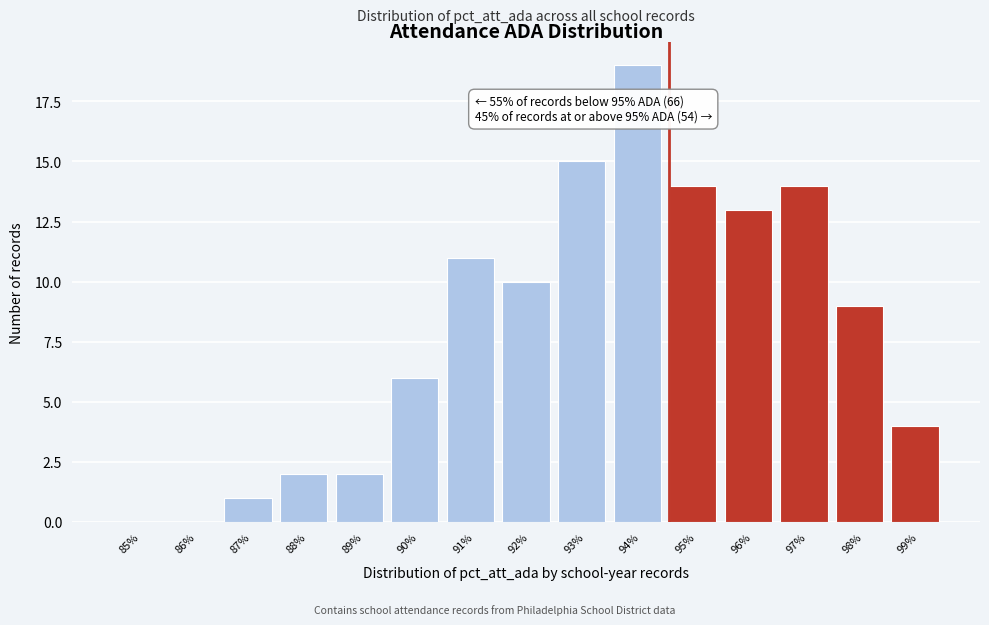

Reading left to right, what are all the values shown in this chart?

85%=0	86%=0	87%=1	88%=2	89%=2	90%=6	91%=11	92%=10	93%=15	94%=19	95%=14	96%=13	97%=14	98%=9	99%=4